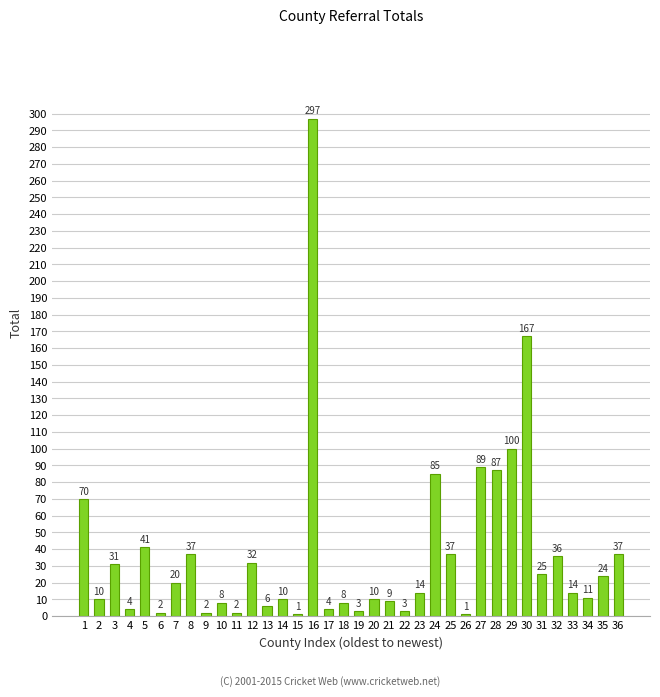

Reading left to right, extract all data points from this chart.

1=70	2=10	3=31	4=4	5=41	6=2	7=20	8=37	9=2	10=8	11=2	12=32	13=6	14=10	15=1	16=297	17=4	18=8	19=3	20=10	21=9	22=3	23=14	24=85	25=37	26=1	27=89	28=87	29=100	30=167	31=25	32=36	33=14	34=11	35=24	36=37